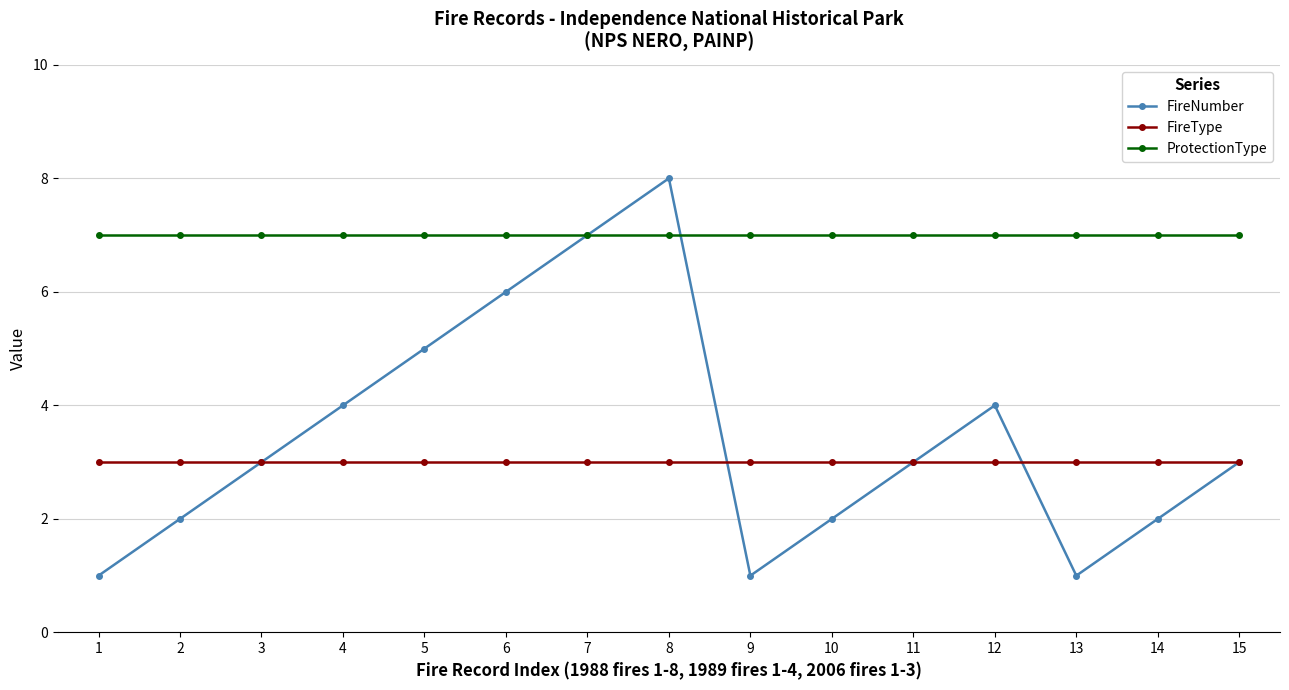

What is the minimum value for FireType?

3